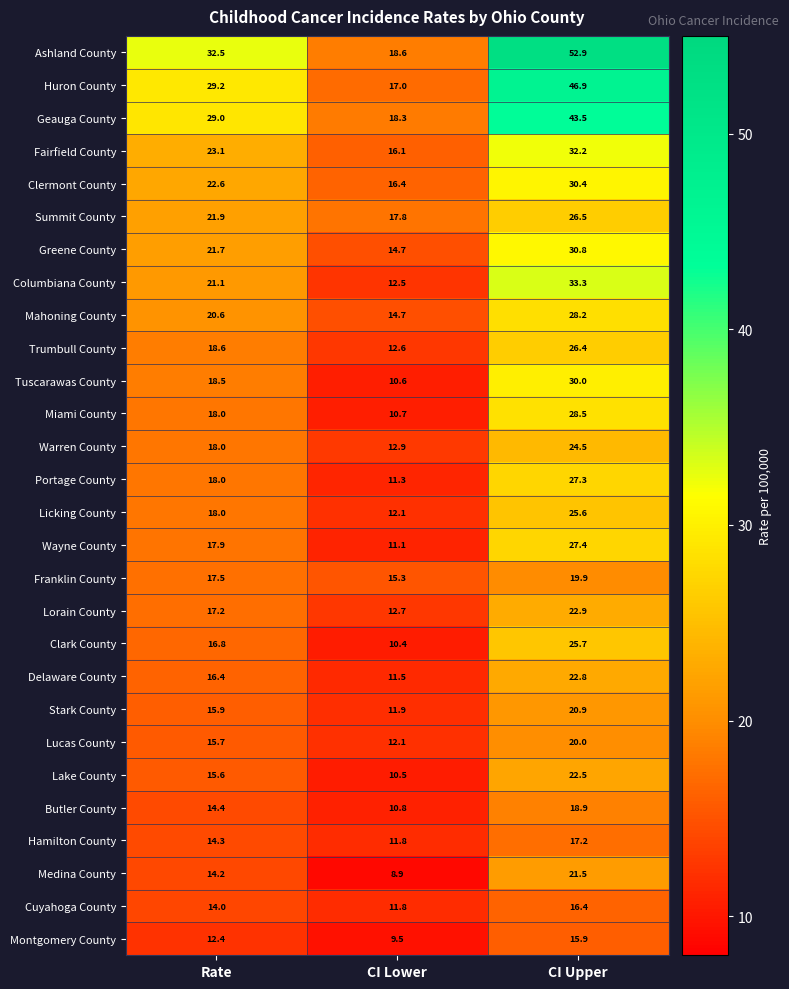

What is the smallest value displayed?

8.9